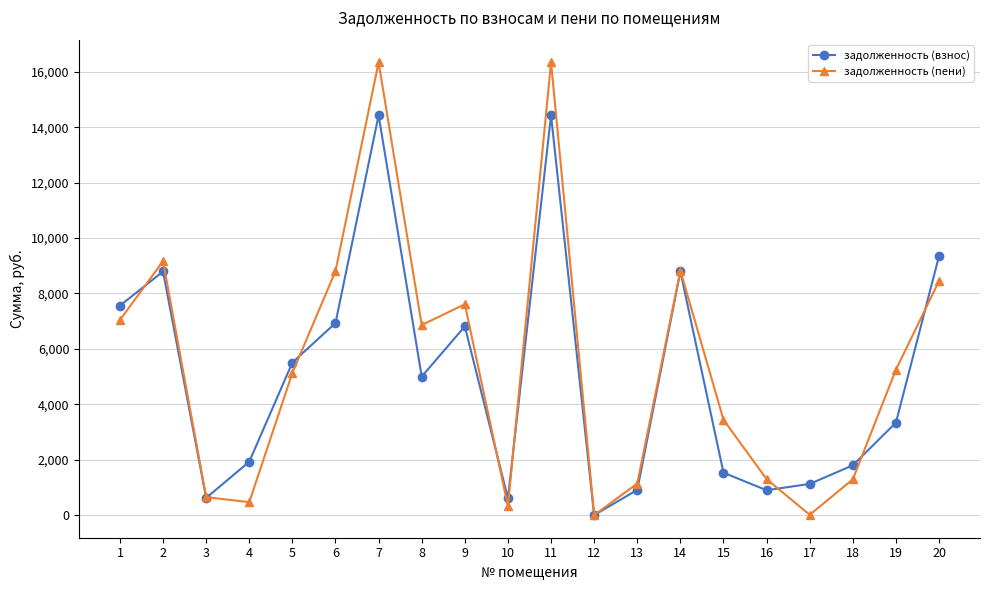

Between 2 and 14, which series saw the biggest shift?

задолженность (пени)